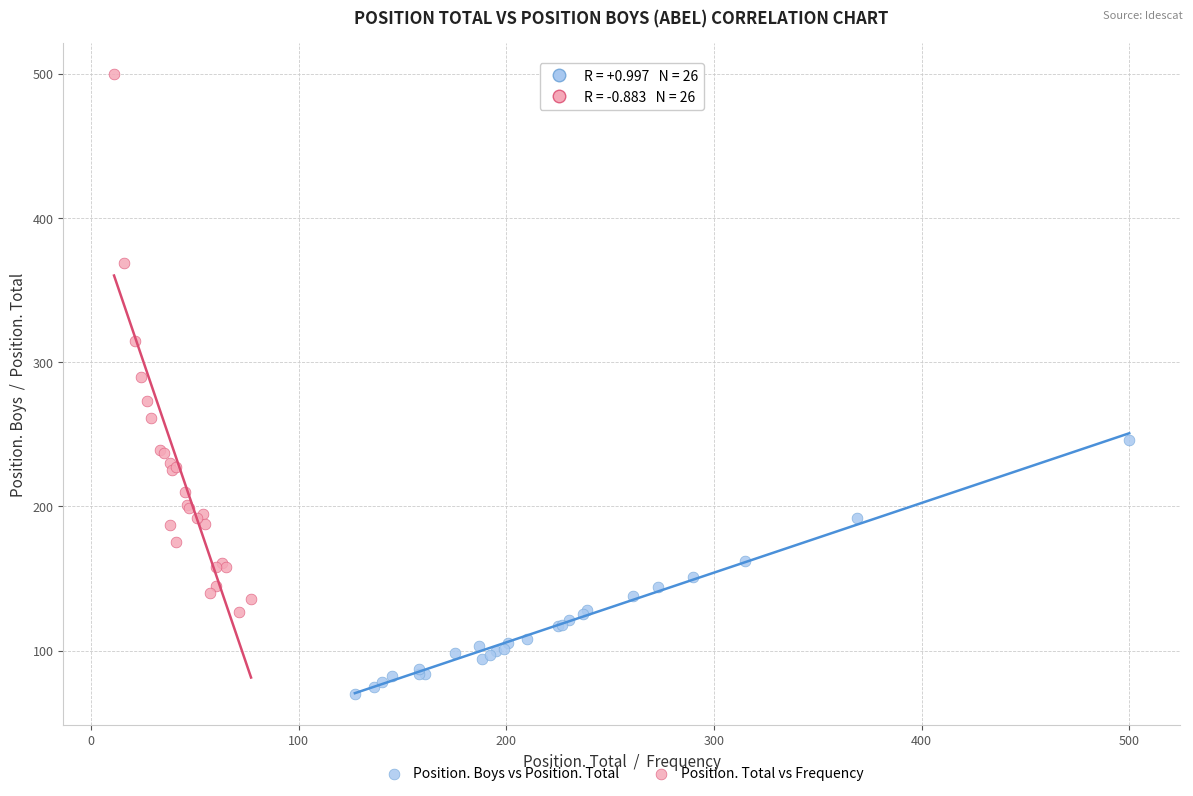

Which series reaches the maximum Y coordinate?

Position. Total vs Frequency